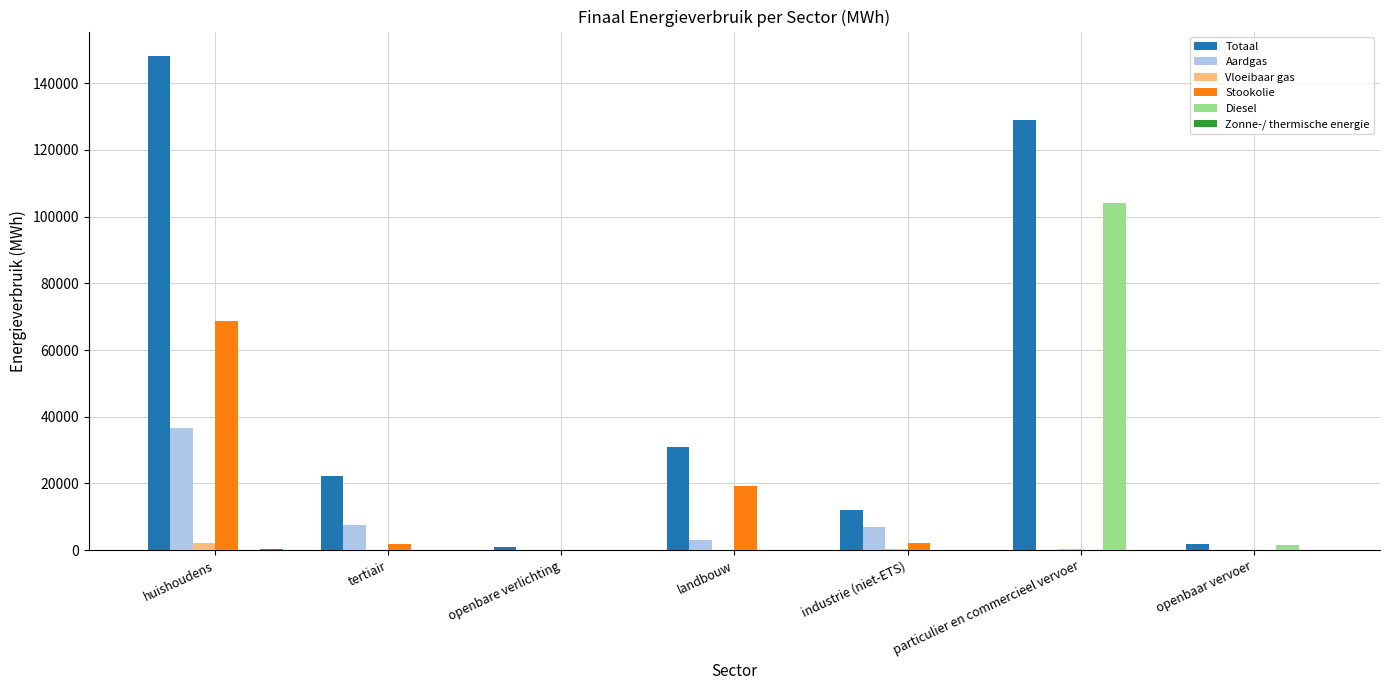

What is the sum of all Aardgas values?

54388.8